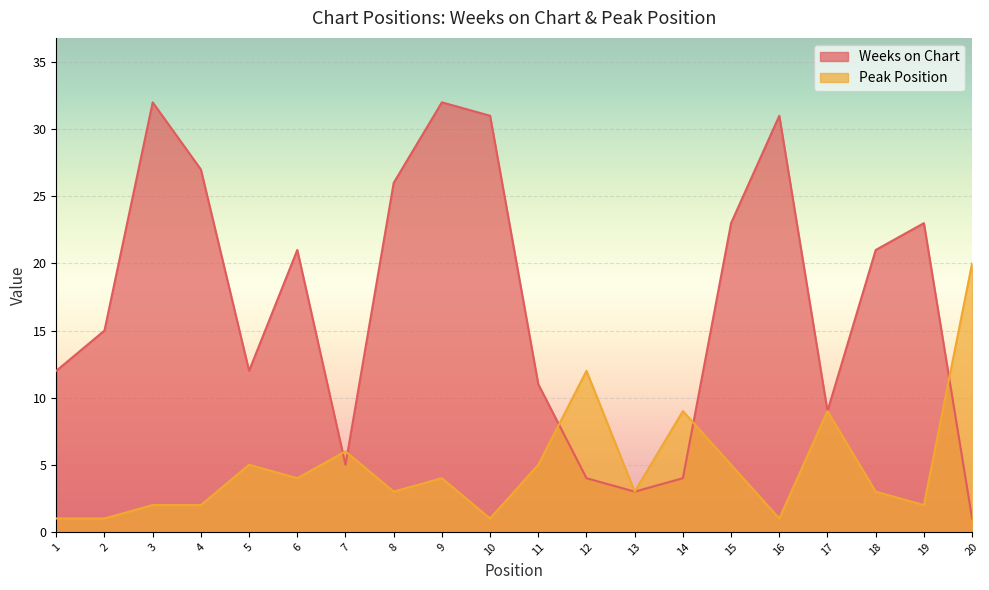

Is it true that Peak Position equals 5 at 8?

False